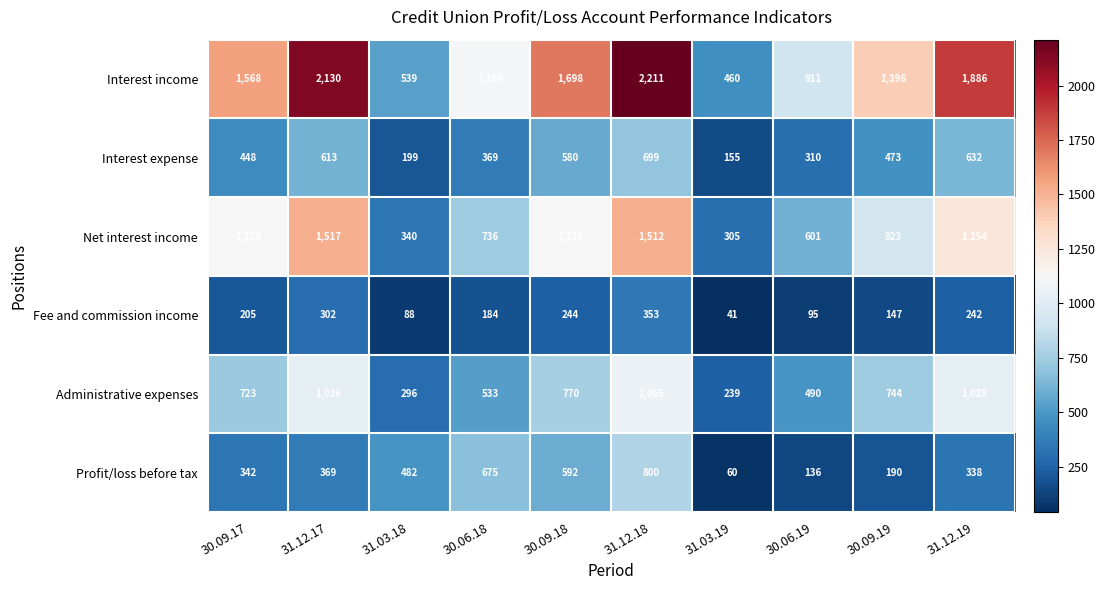

How many values in the Net interest income series are below 1118?

5